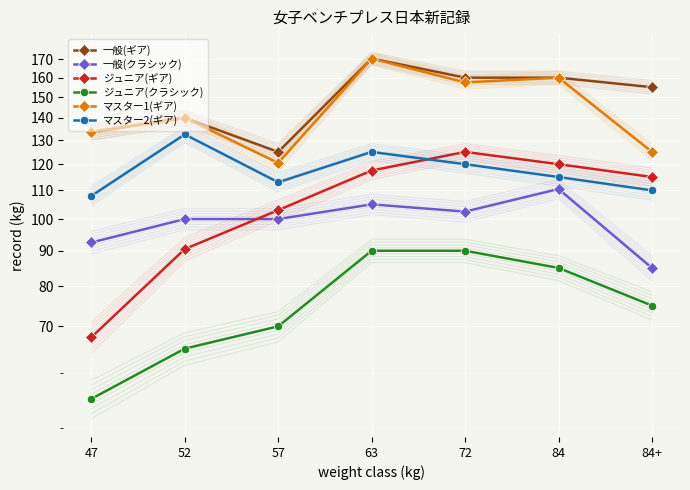

The ジュニア(ギア) series shows 41.2 at 63. True or false?

False